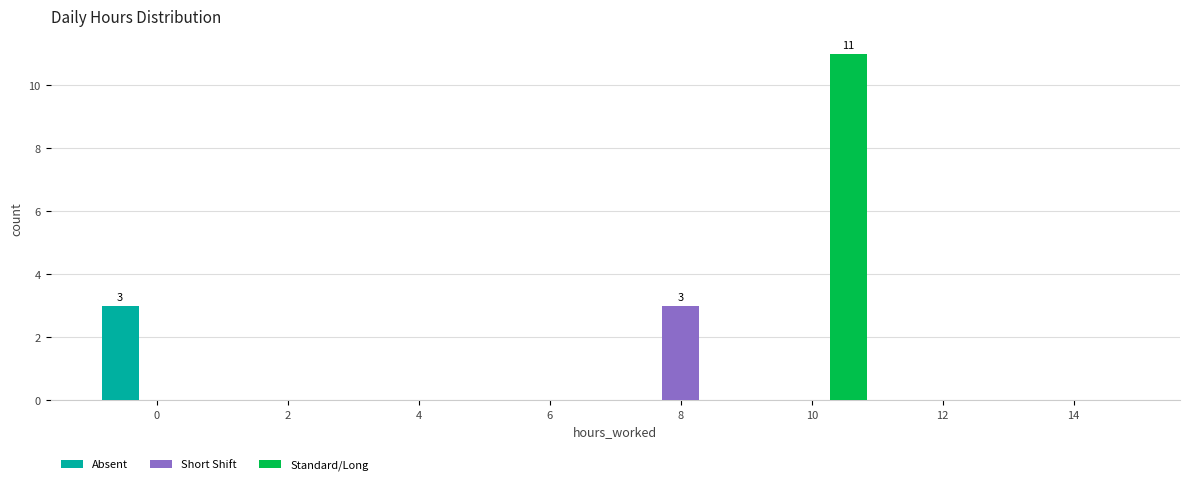

Reading left to right, extract all data points from this chart.

Absent: 0=3	2=0	4=0	6=0	8=0	10=0	12=0	14=0
Short Shift: 0=0	2=0	4=0	6=0	8=3	10=0	12=0	14=0
Standard/Long: 0=0	2=0	4=0	6=0	8=0	10=11	12=0	14=0